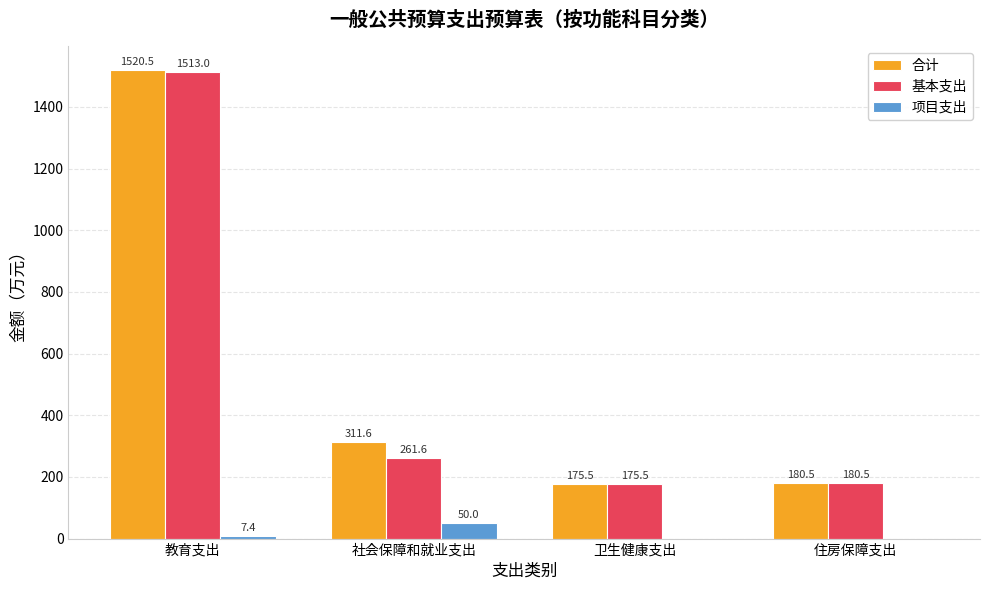

What is the sum of the 项目支出 values at 卫生健康支出 and 社会保障和就业支出?

50.0